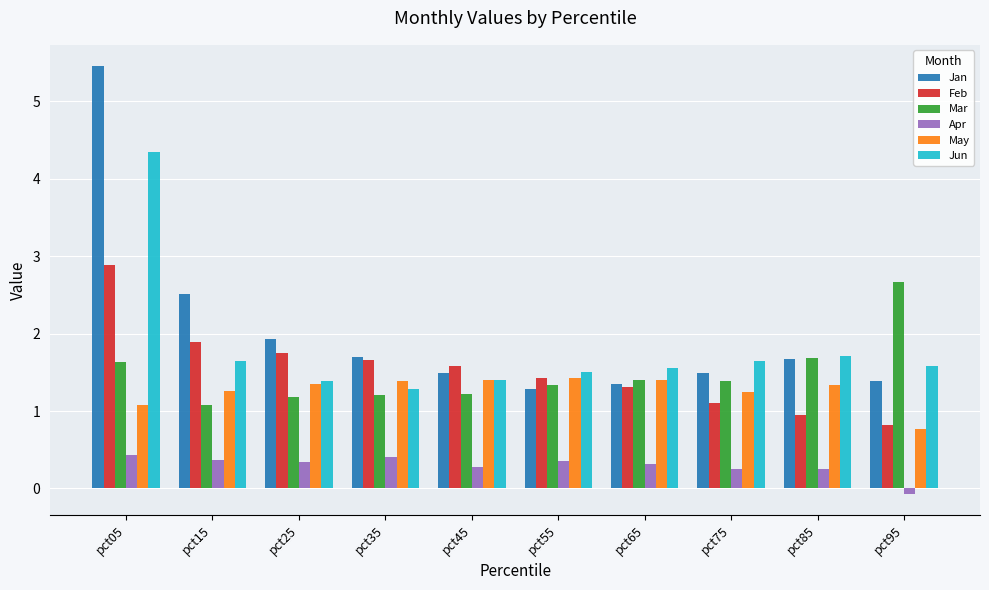

What is the difference between the highest and lowest values at pct35?

1.3